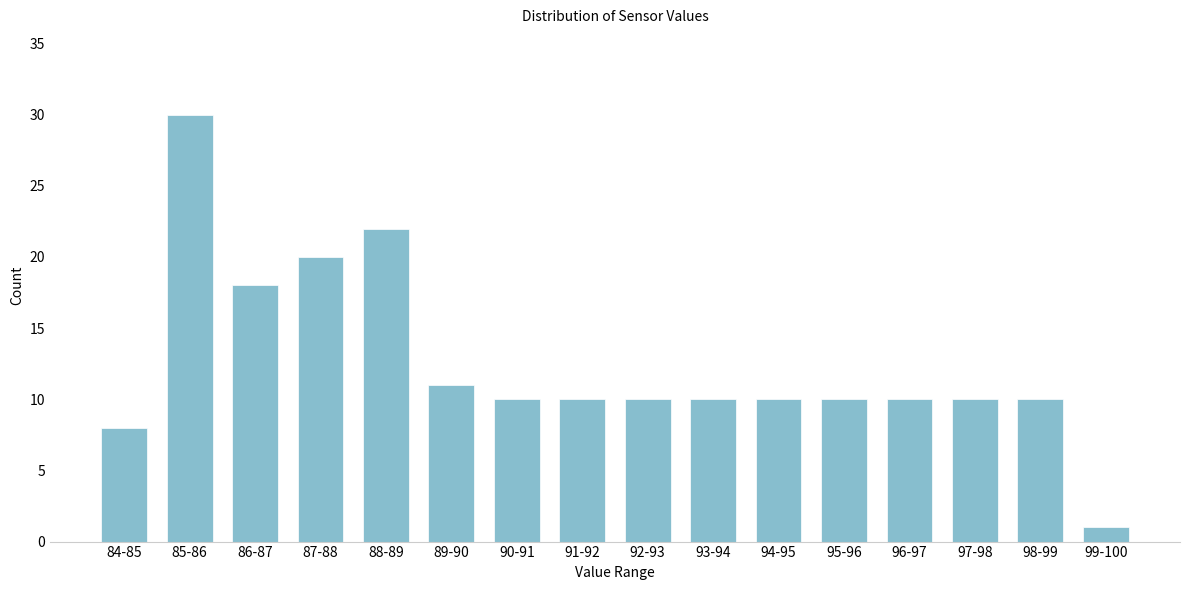

Reading right to left, what are all the values shown in this chart?

1	10	10	10	10	10	10	10	10	10	11	22	20	18	30	8